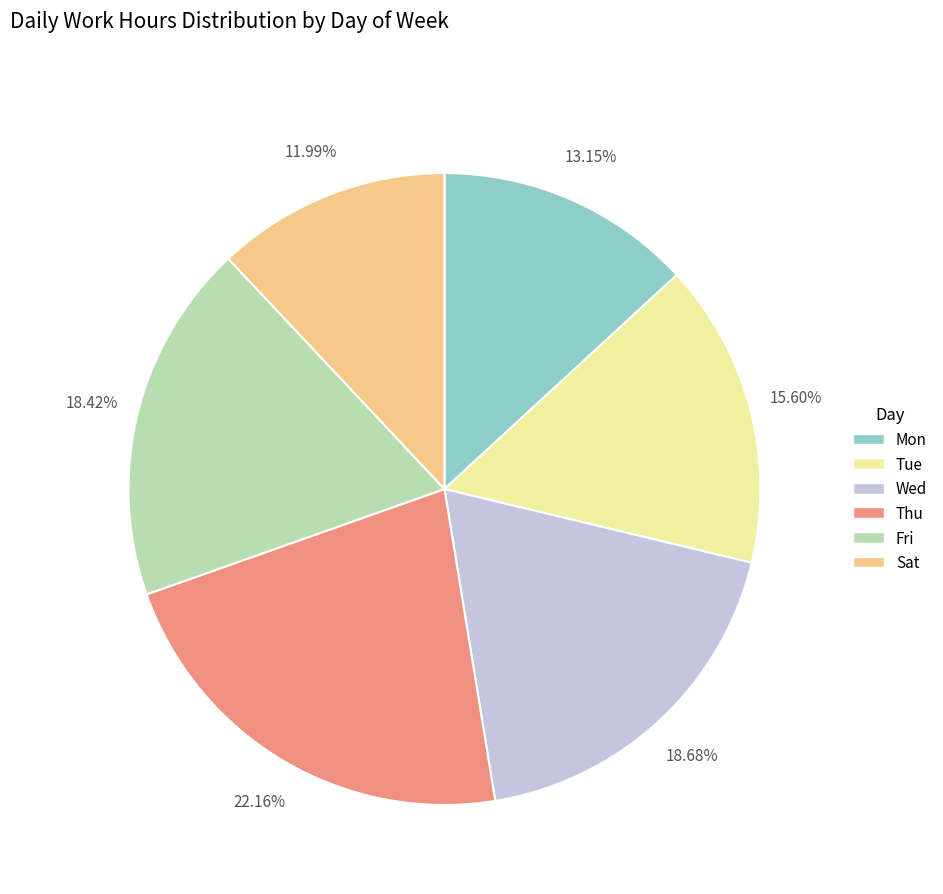

Between Thu and Mon, which is larger?

Thu